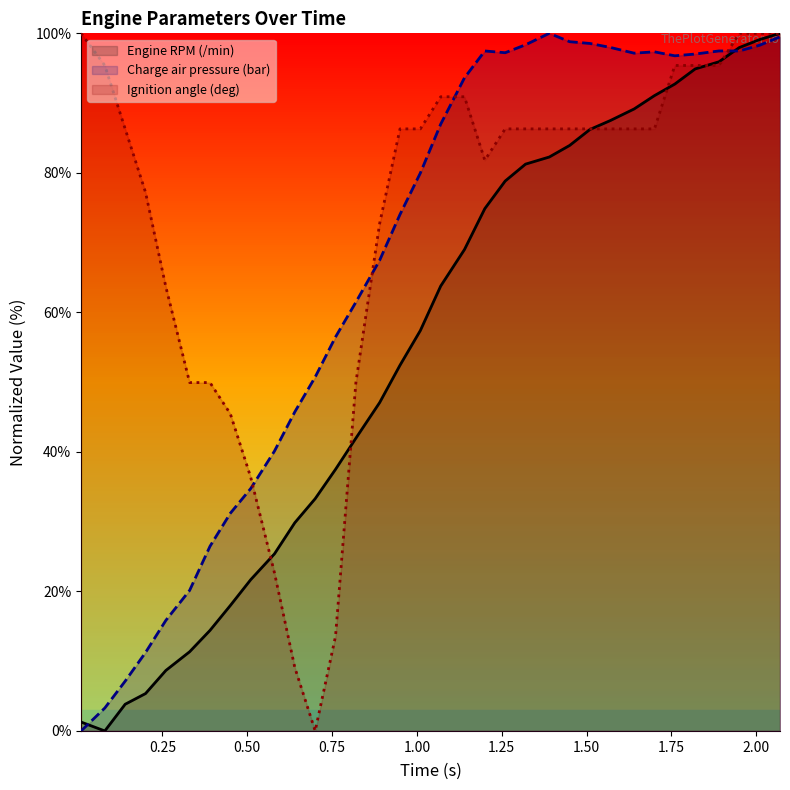

How many interior local valleys does the Charge air pressure (bar) series have?

3